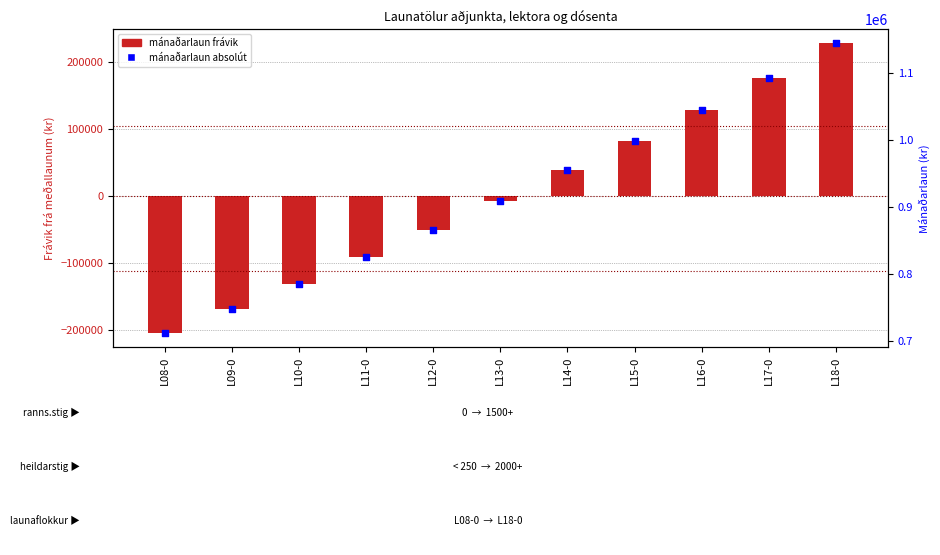

At which category is the sum across all series the highest?

L18-0